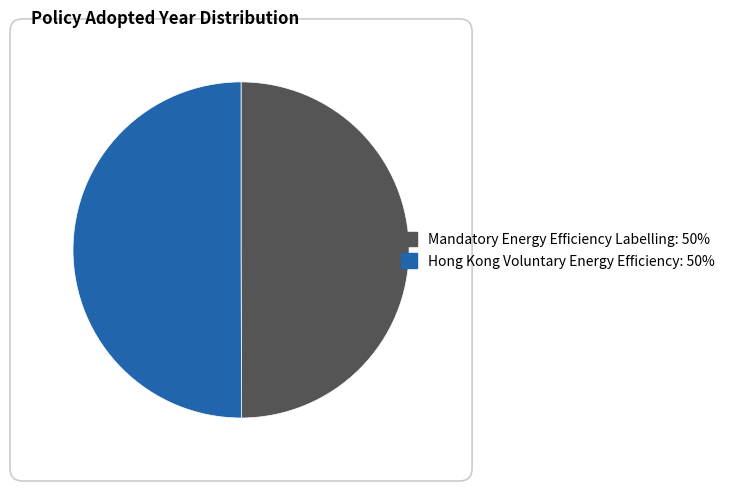

Approximately how many times larger is the value at Hong Kong Voluntary Energy Efficiency compared to Mandatory Energy Efficiency Labelling?

1.0